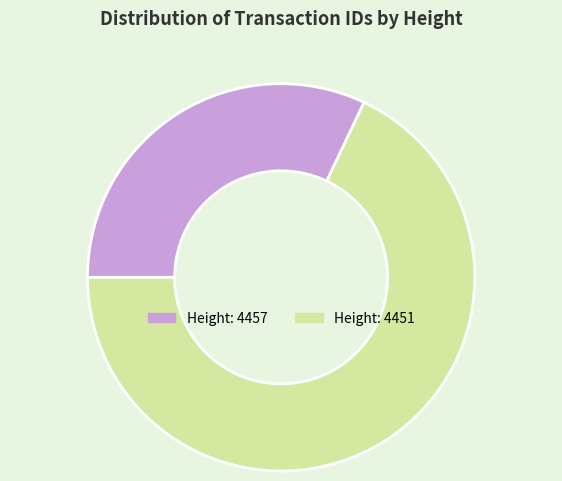

How many slices are in this pie chart?

2